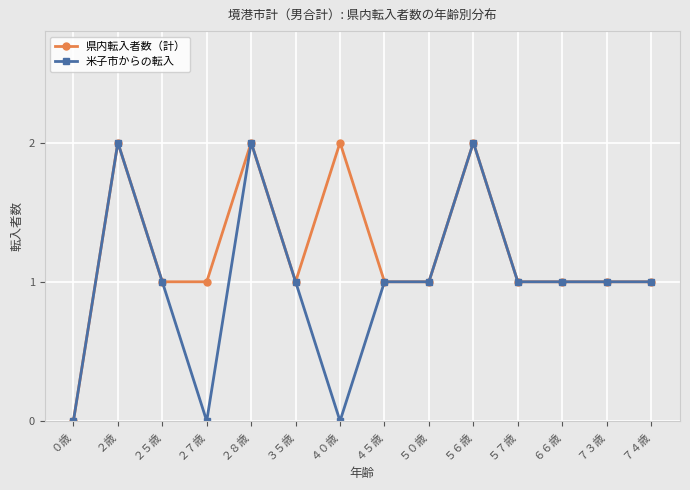

What is the maximum value shown in the chart?

2